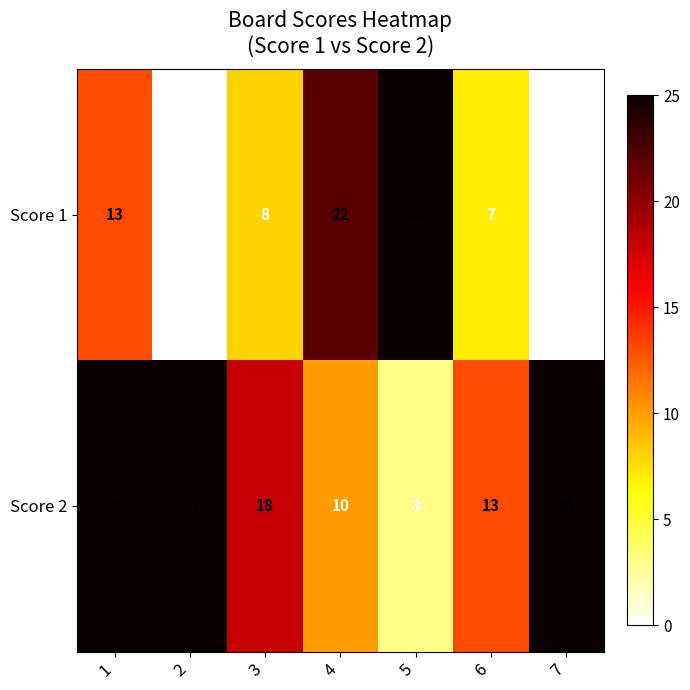

What is the total value across all series at 6?

20